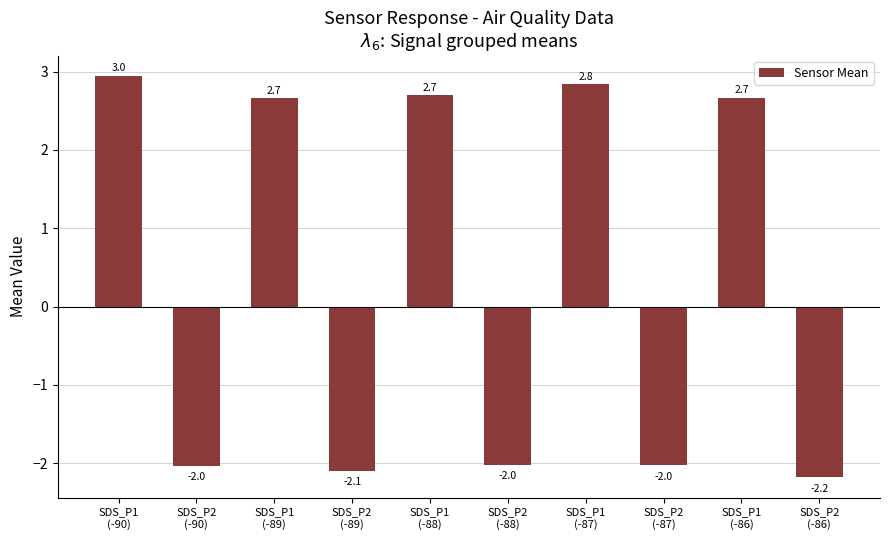

What is the value of the 2nd bar from the left?

-2.0